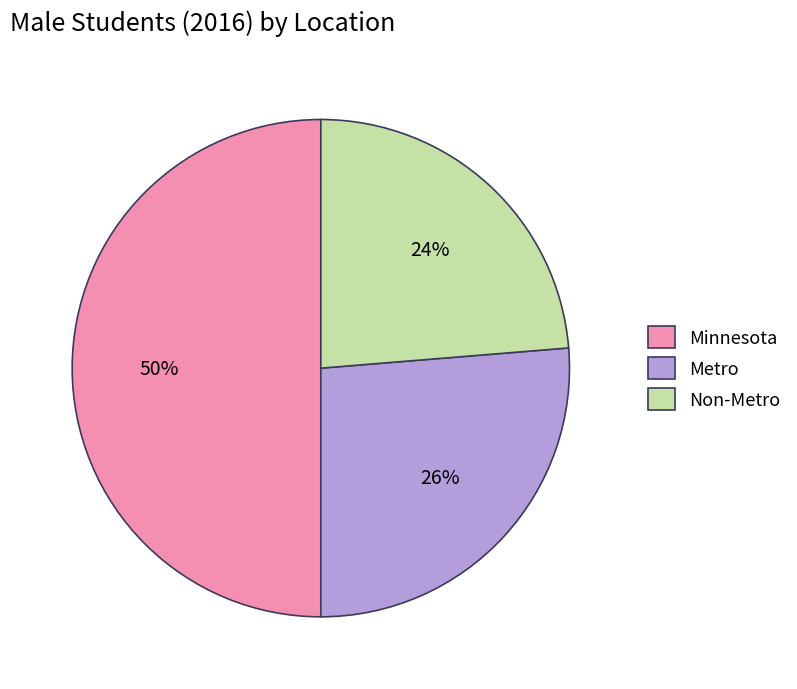

The Minnesota slice represents 50% of the pie. True or false?

True